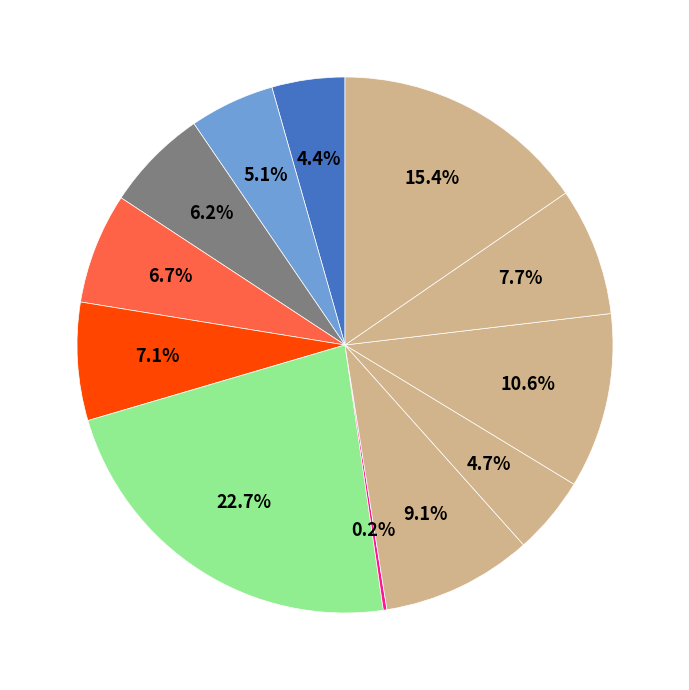

Count the number of slices in the pie.

12